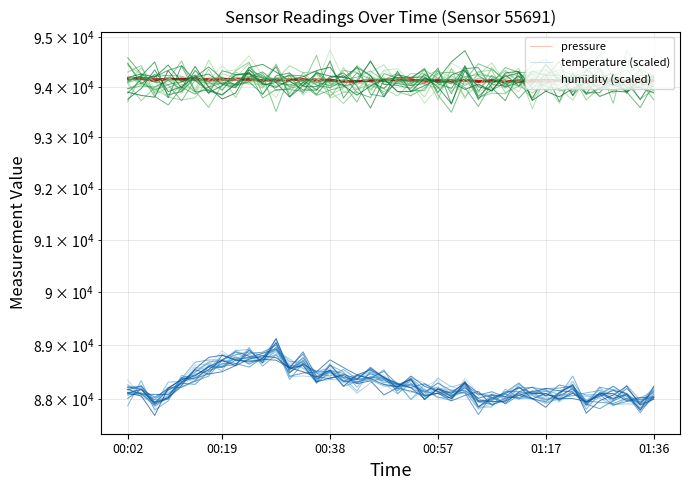

Count the number of categories in the chart.

40